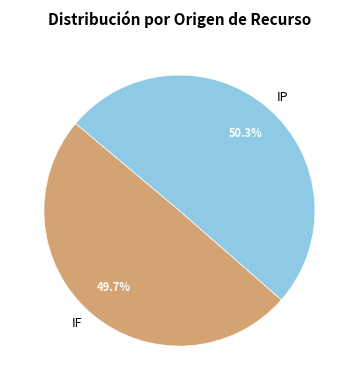

To the nearest percent, what is the combined percentage of IP and IF?

100%